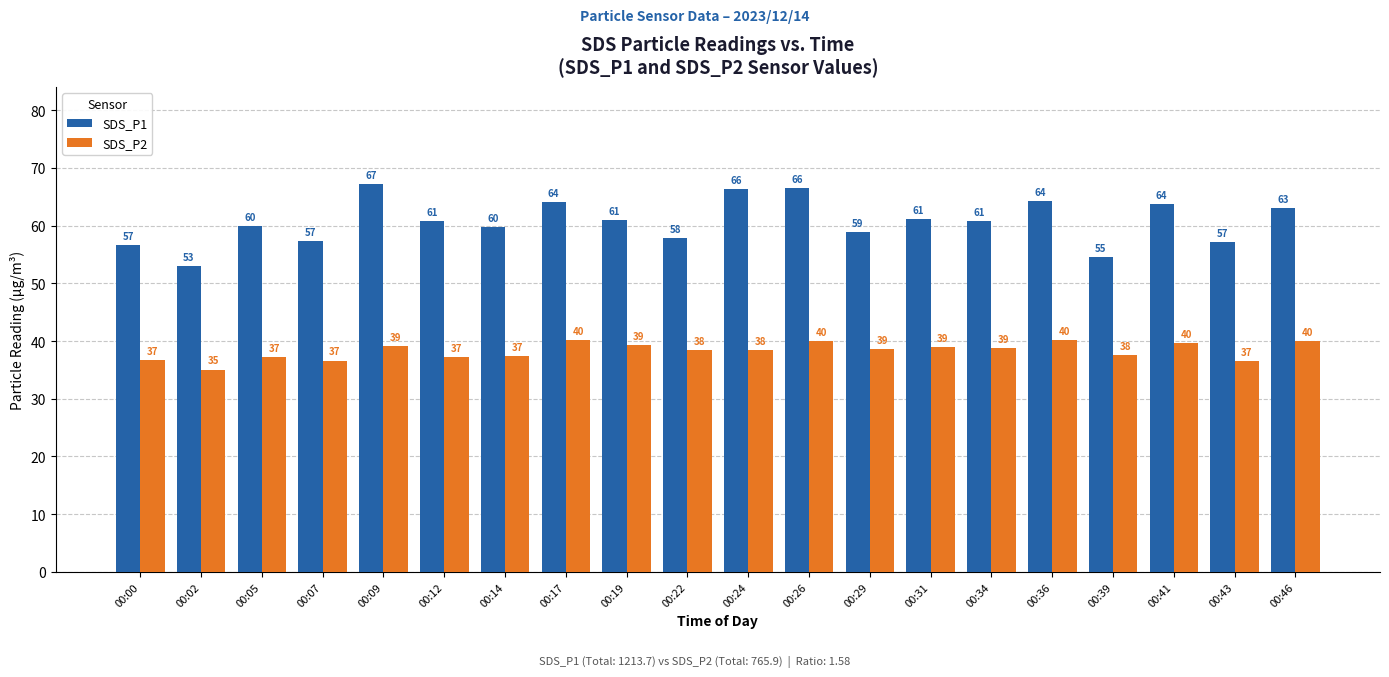

Rank the series at 00:29 from highest to lowest value.

SDS_P1, SDS_P2